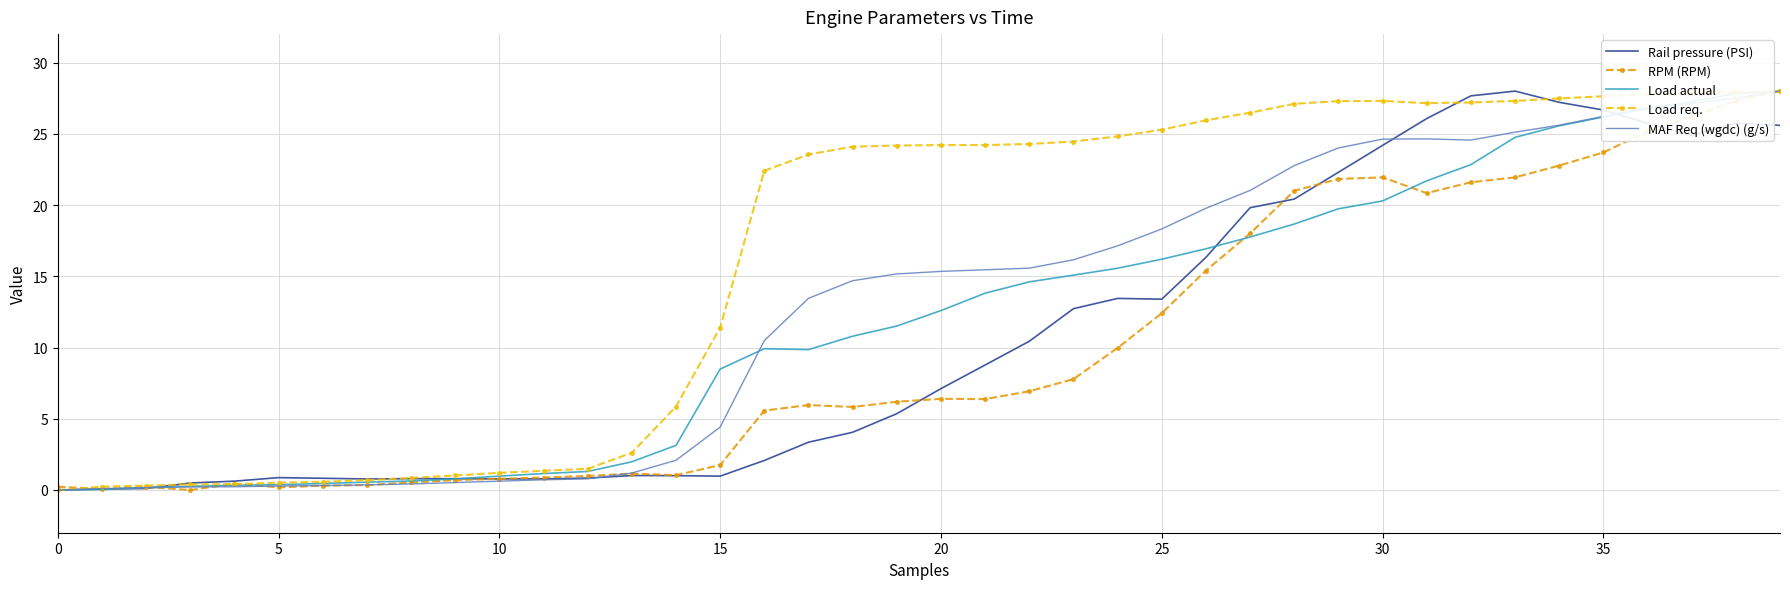

What is the highest value of the MAF Req (wgdc) (g/s) series?

28.0